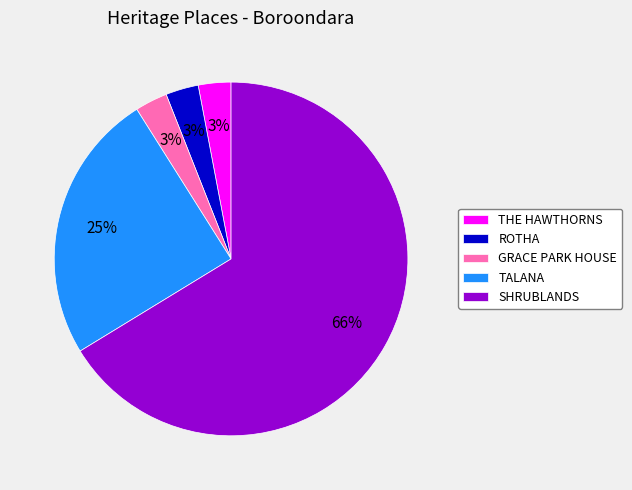

What is the largest slice in the pie chart?

SHRUBLANDS